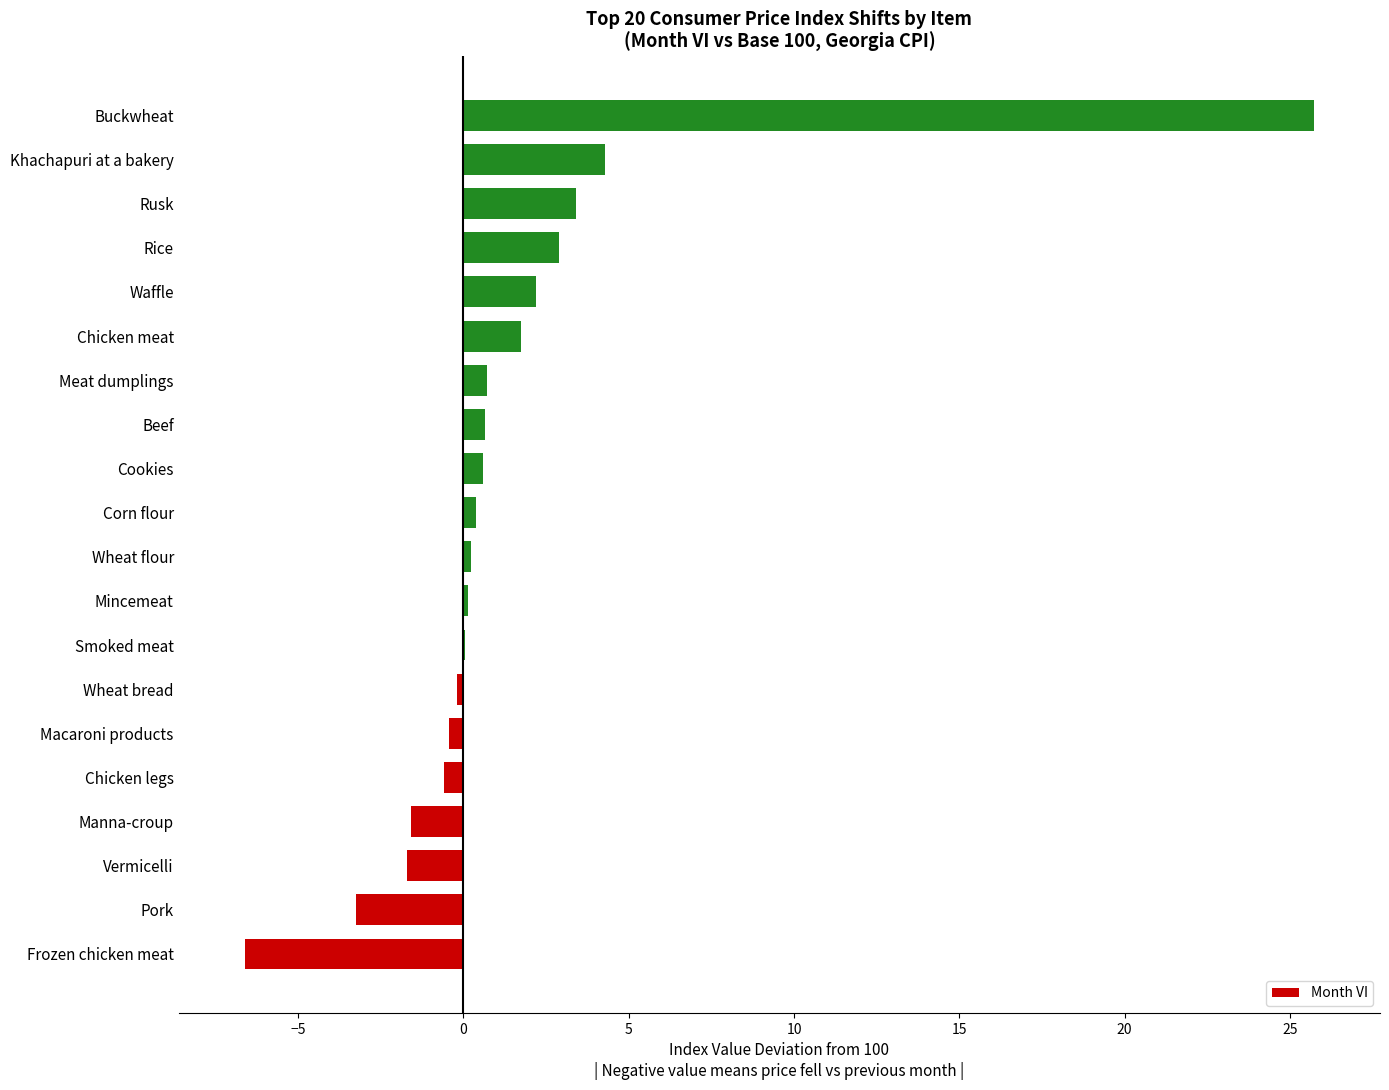

Which category has the highest value across all series?

Buckwheat